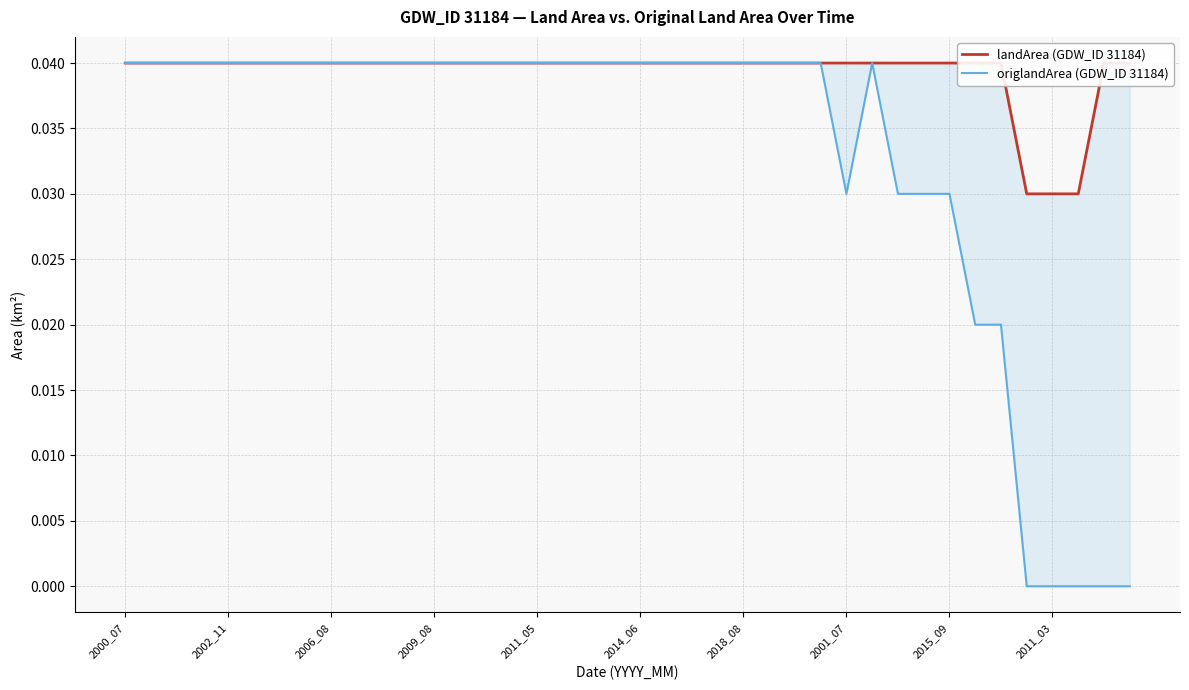

True or false: landArea (GDW_ID 31184) and origlandArea (GDW_ID 31184) intersect in this chart.

False